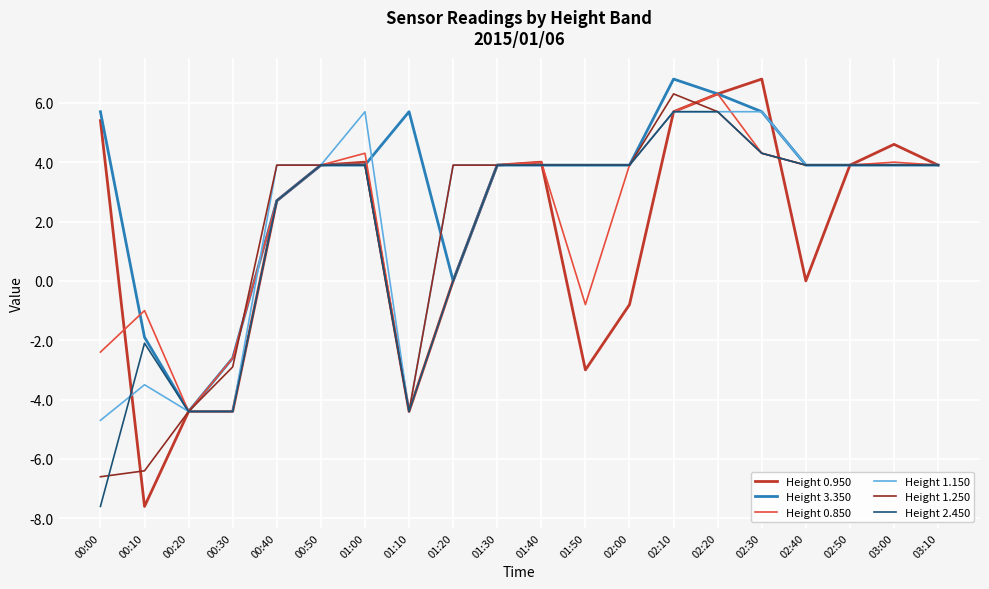

At which label is Height 1.250 closest to 0?

00:30